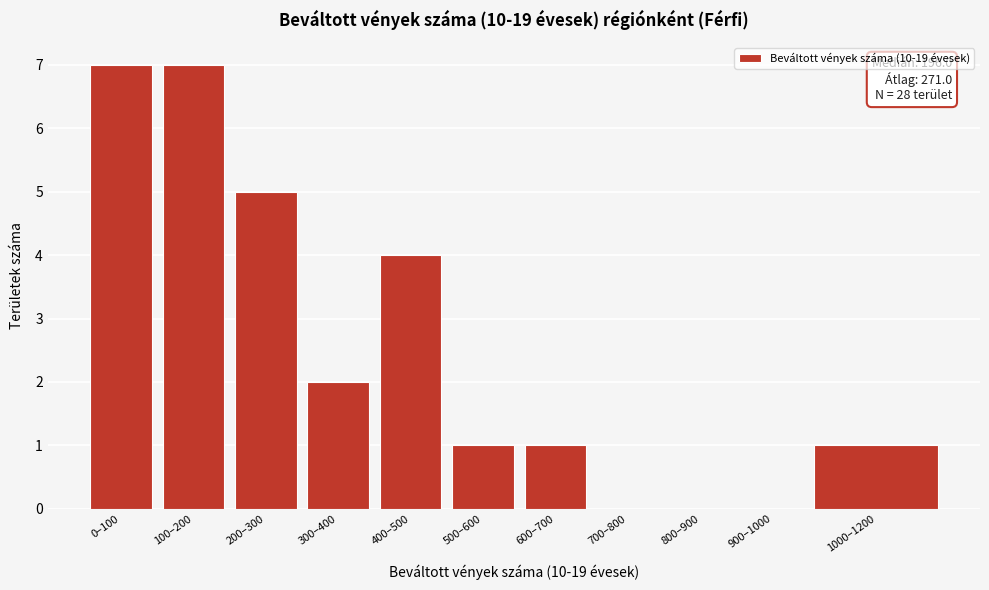

Reading left to right, what are all the values shown in this chart?

0–100=7	100–200=7	200–300=5	300–400=2	400–500=4	500–600=1	600–700=1	700–800=0	800–900=0	900–1000=0	1000–1200=1